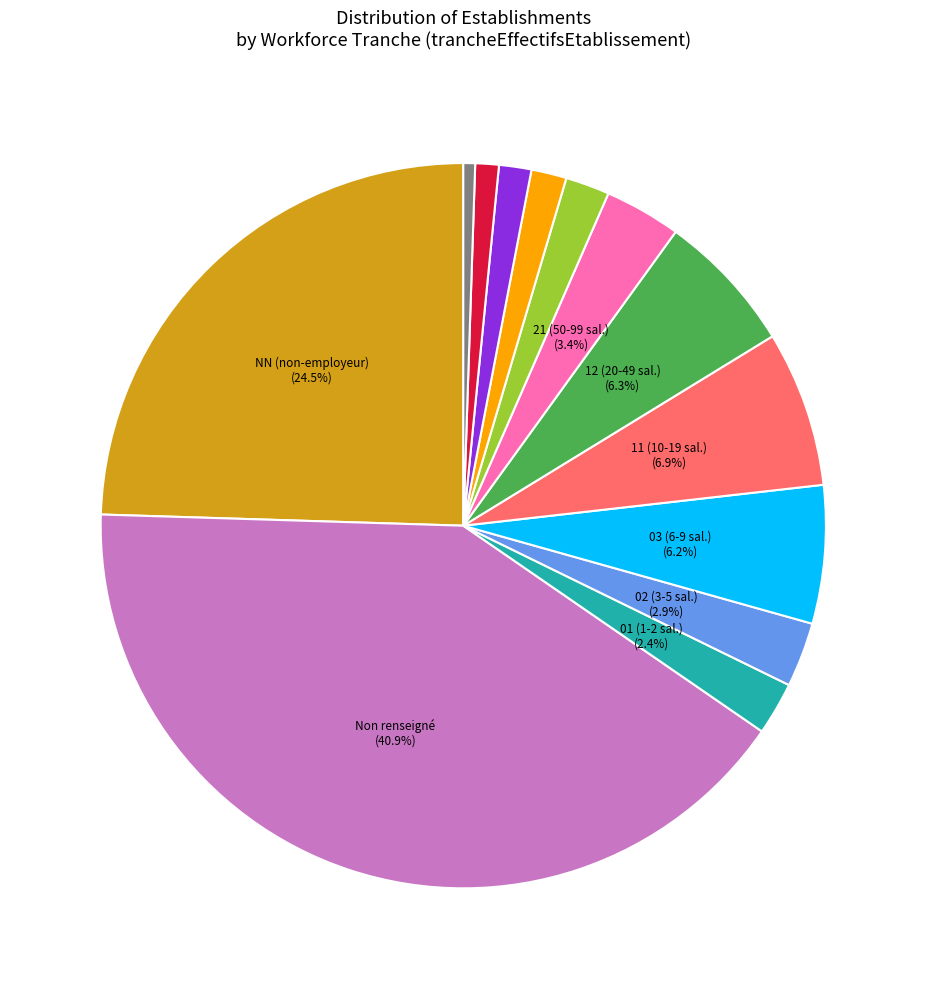

Is there any slice that represents more than half of the pie?

No